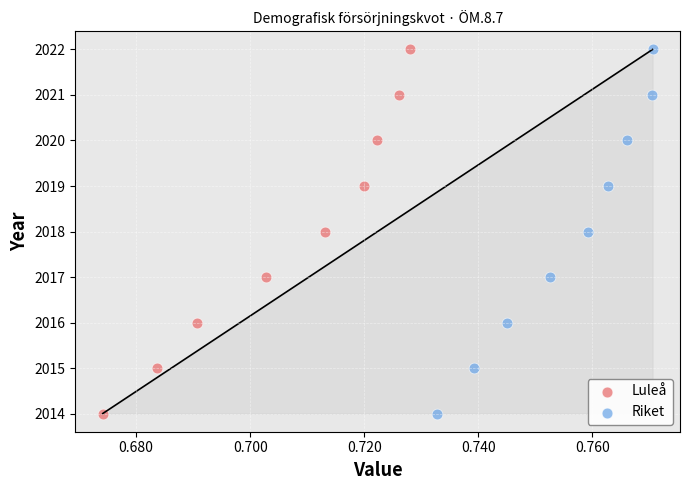

What are all the series names shown in the legend?

Luleå, Riket